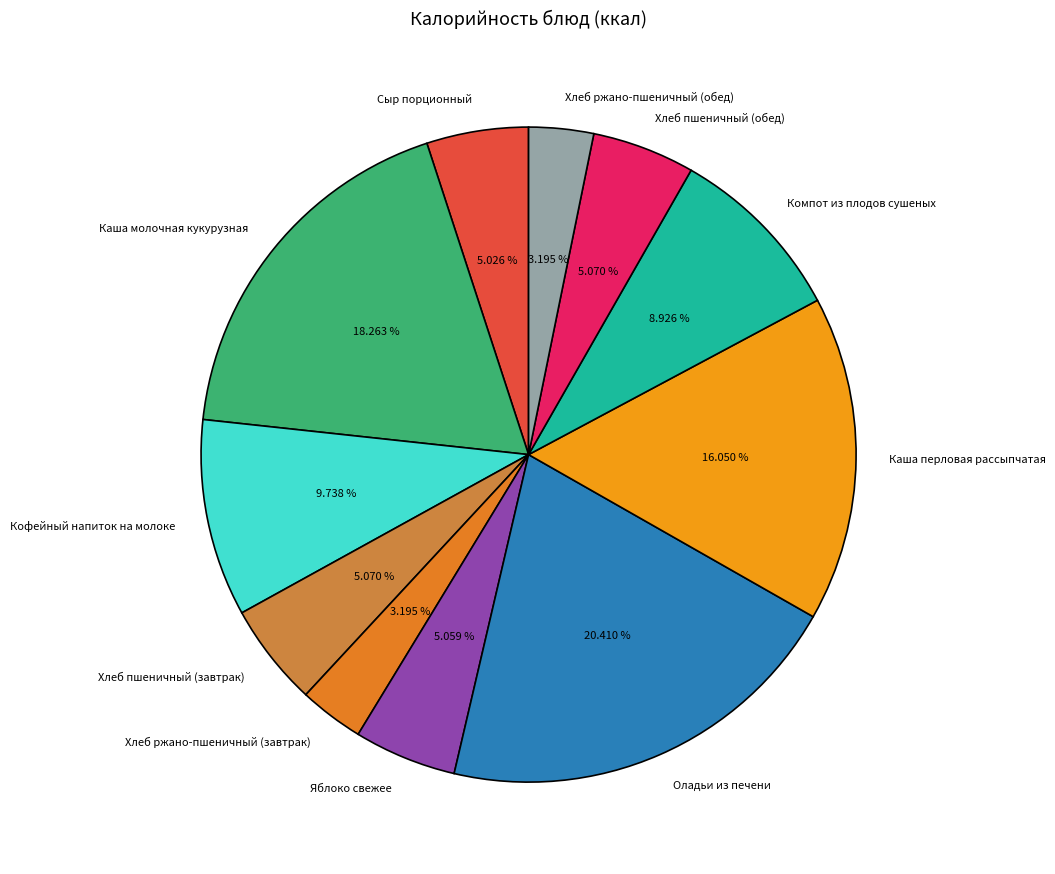

Which category has the biggest portion of the pie?

Оладьи из печени